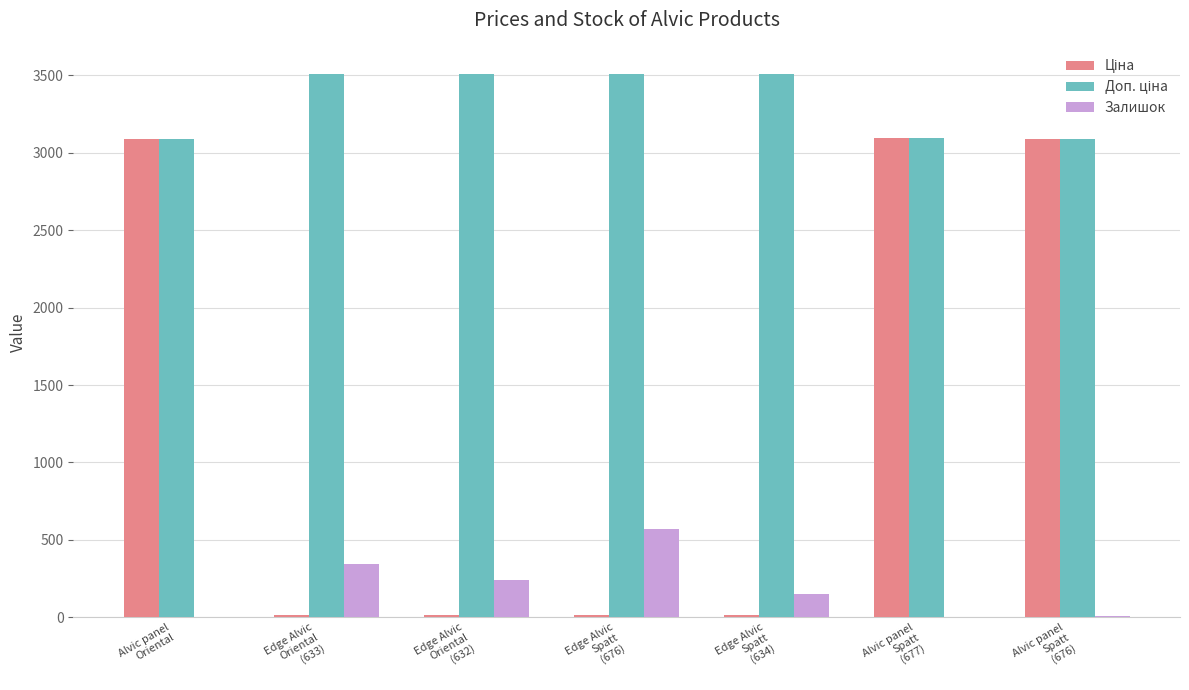

Are the bars grouped side by side (vs. stacked)?

Yes